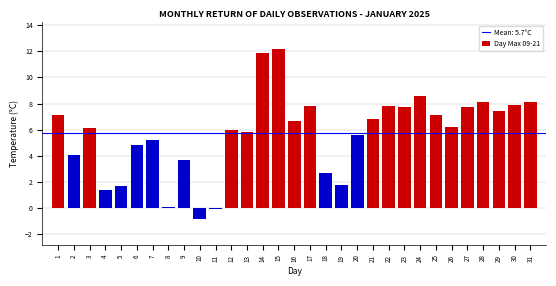

What is the difference between the maximum and minimum values?

13.0